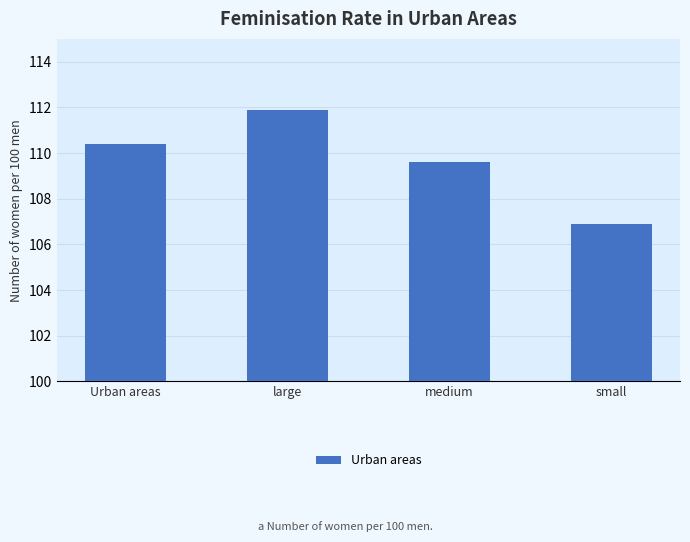

What is the sum of all values?

438.8